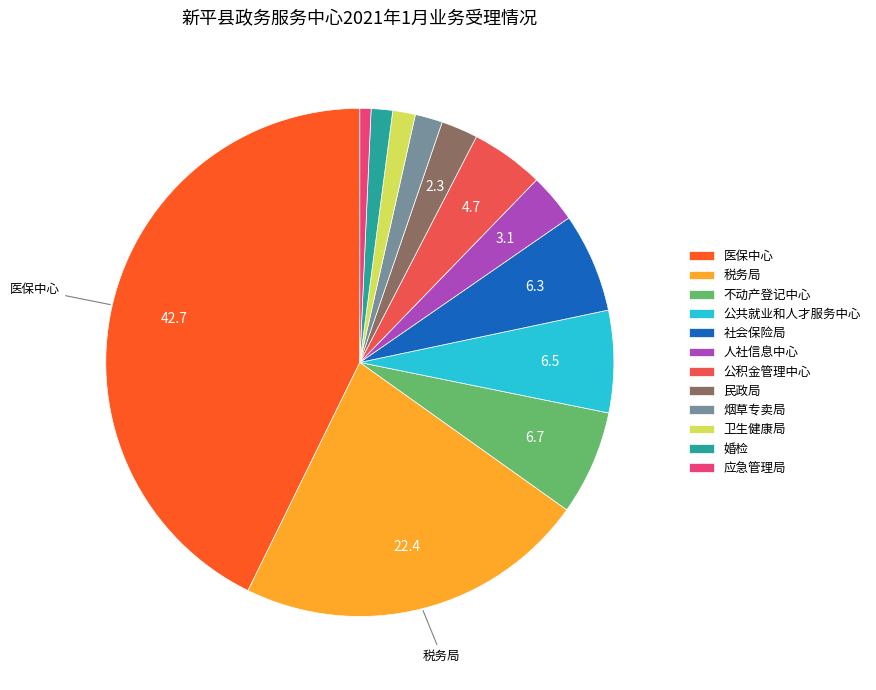

Approximately how many times larger is the value at 卫生健康局 compared to 应急管理局?

2.0